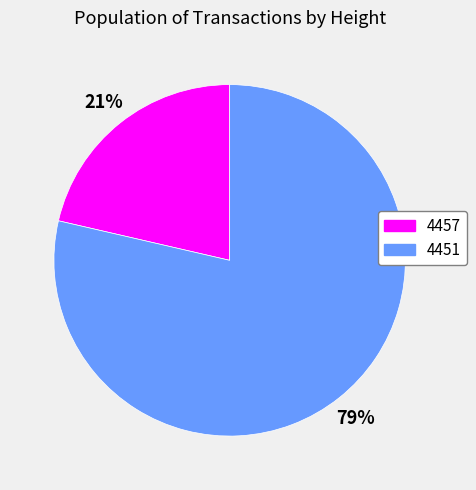

What is the largest slice in the pie chart?

4451